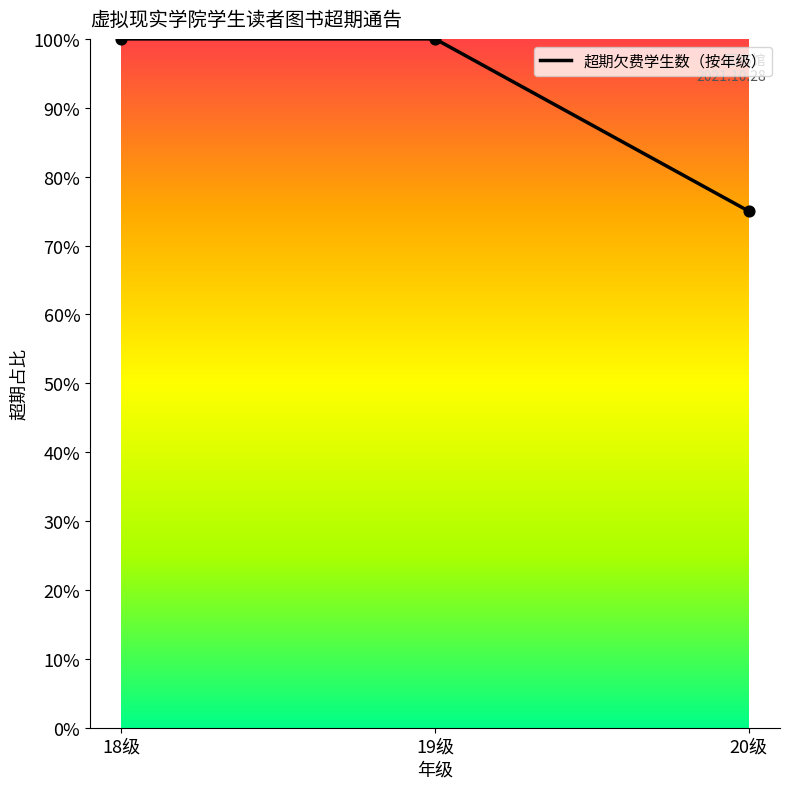

Approximately how many times larger is the value at 18级 compared to 20级?

1.3